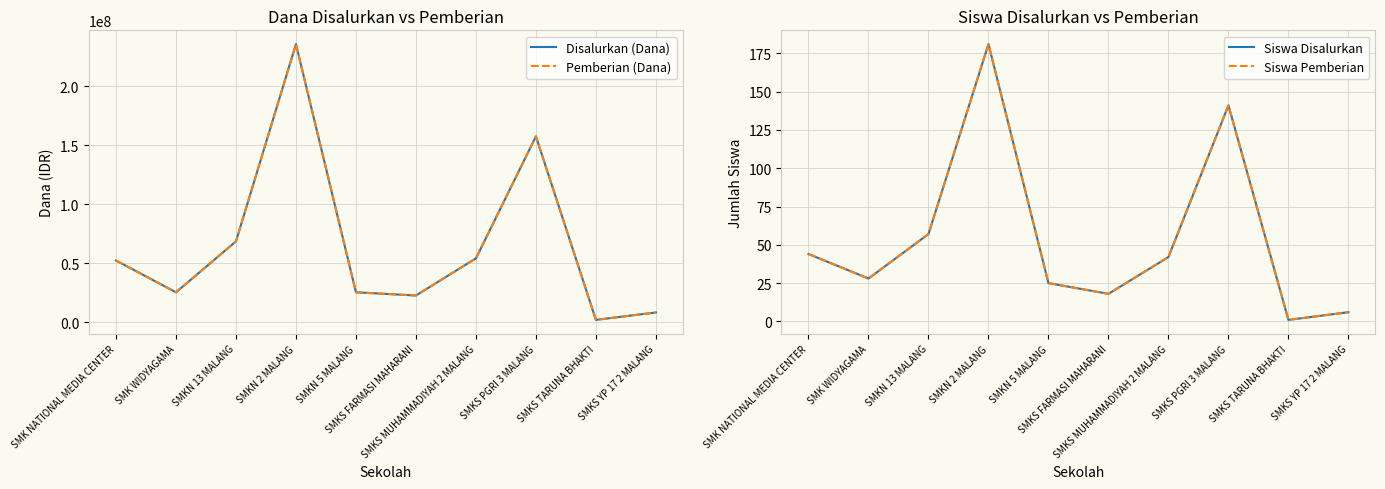

Which label corresponds to the largest value in the chart?

SMKN 2 MALANG